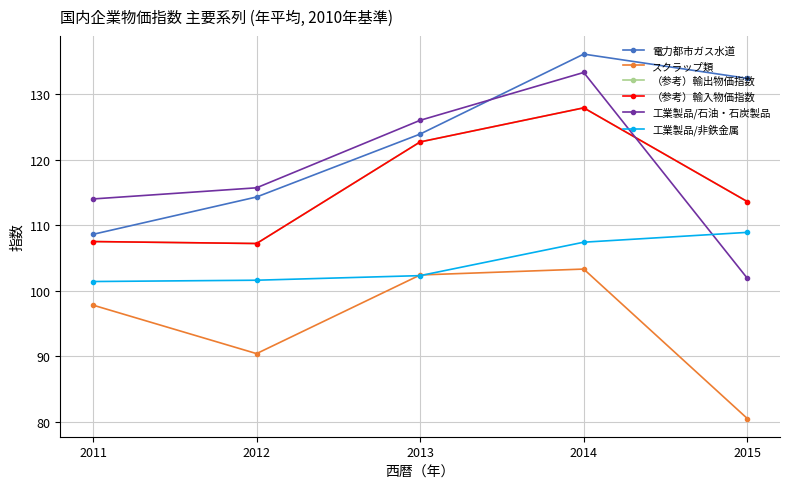

At which category does 電力都市ガス水道 reach its first local peak?

2014